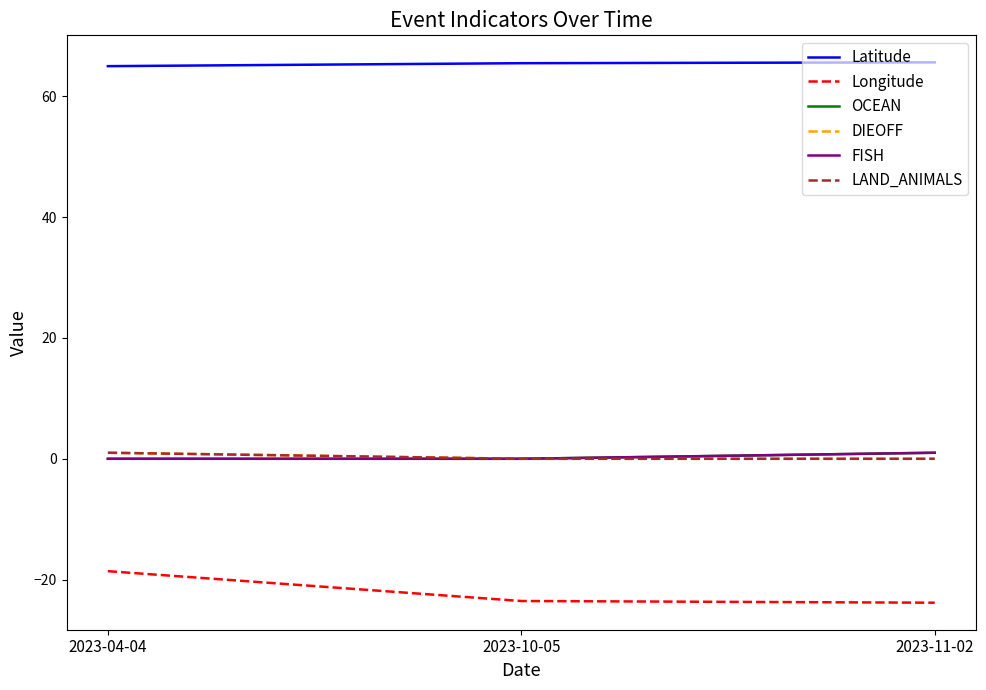

How many LAND_ANIMALS values are between 0 and 1?

3